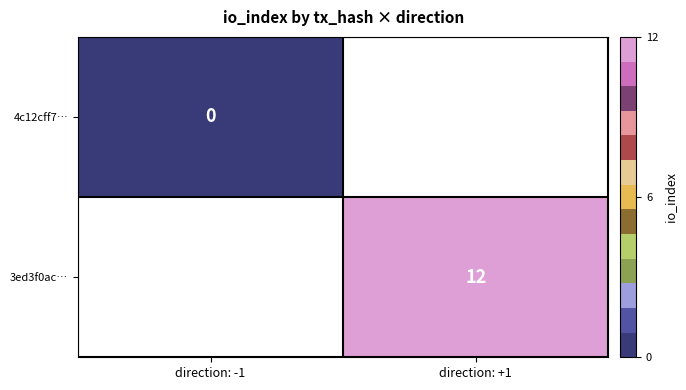

Count the number of categories in the chart.

2